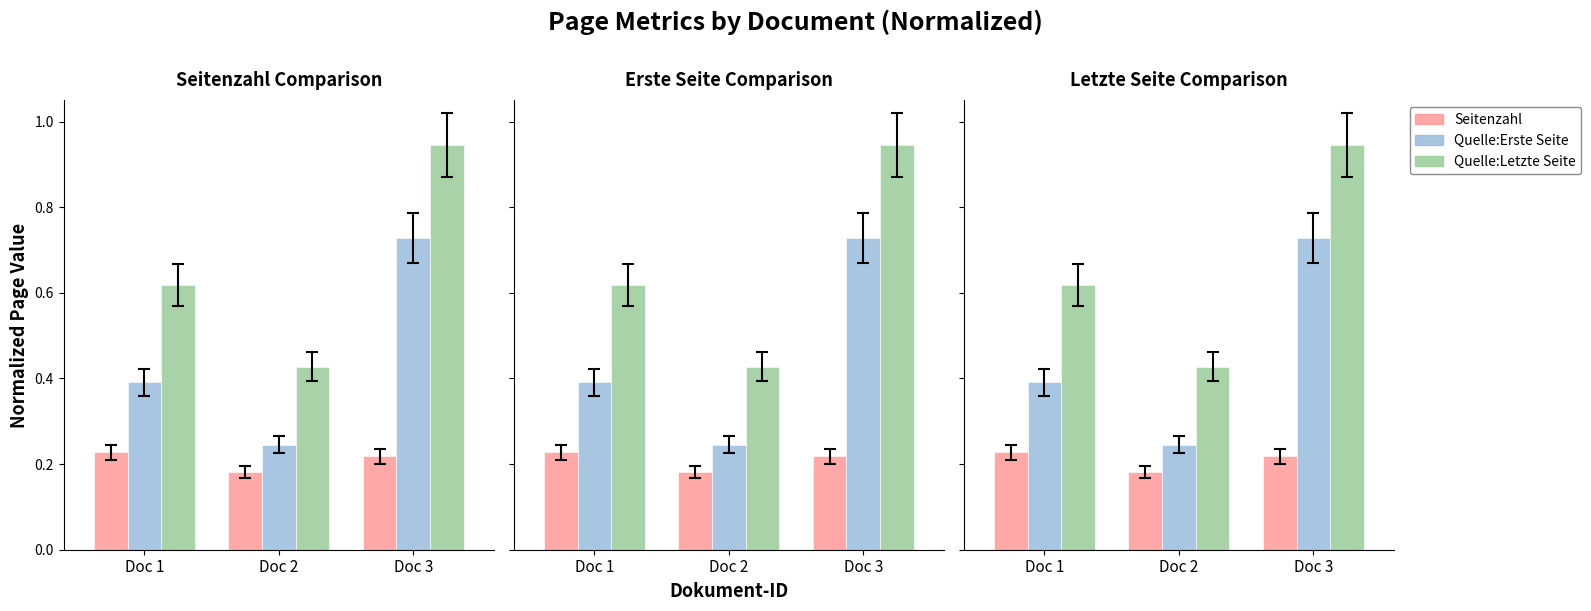

Reading left to right, what are all the values shown in this chart?

Seitenzahl: 0.2	0.2	0.2
Quelle:Erste Seite: 0.4	0.2	0.7
Quelle:Letzte Seite: 0.6	0.4	0.9